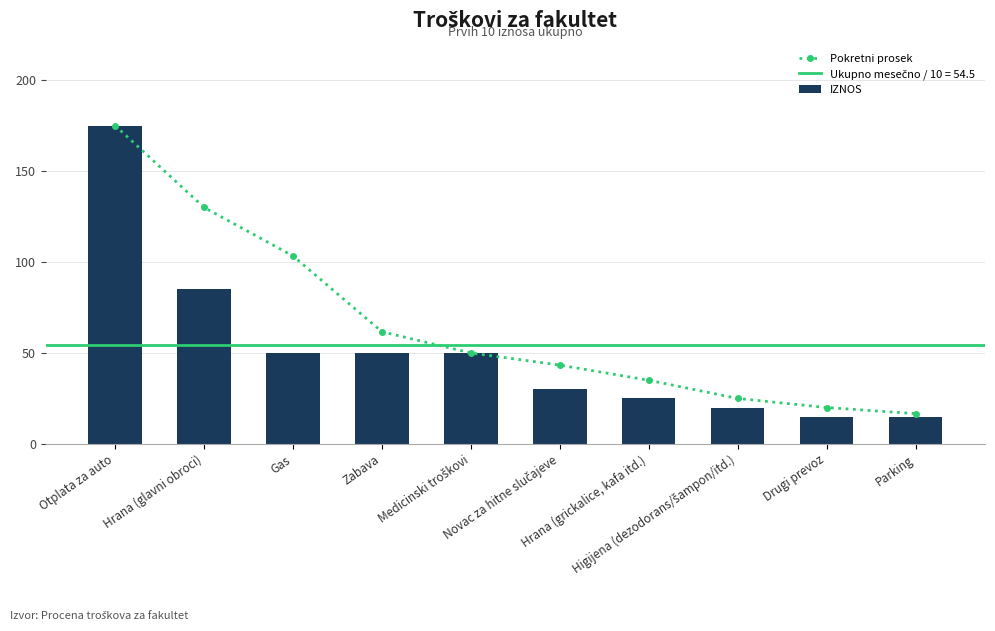

At which label does Pokretni prosek reach its peak?

Otplata za auto